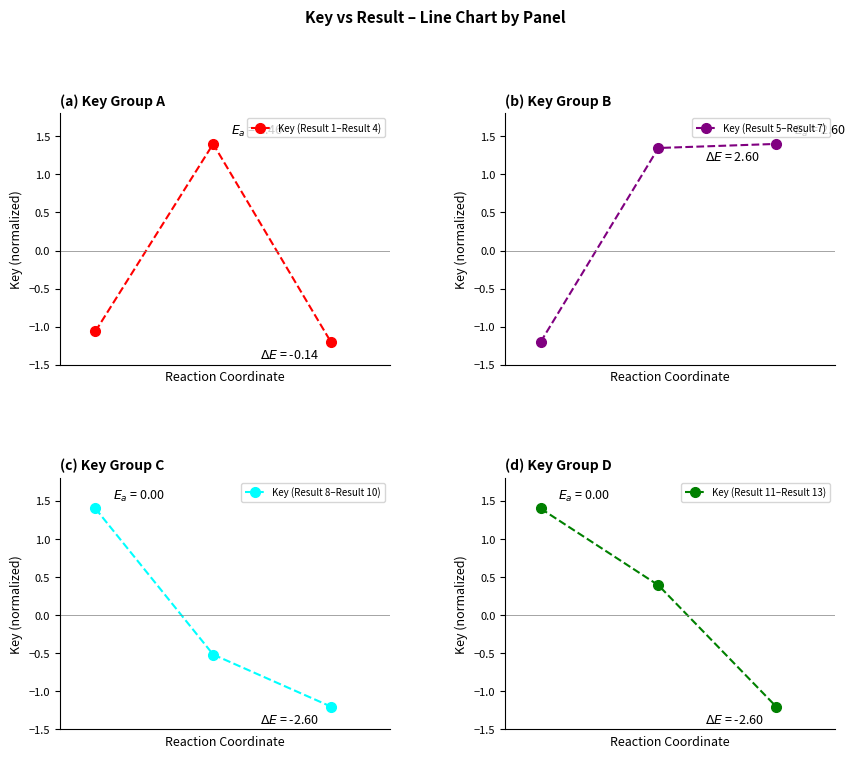

Which label corresponds to the smallest value in the chart?

2